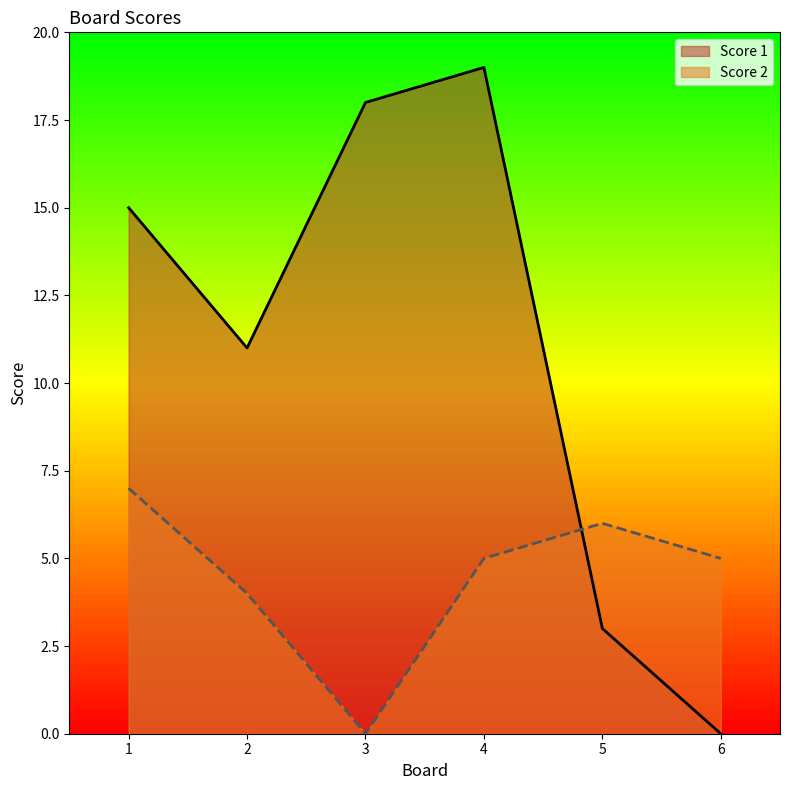

Reading left to right, extract all data points from this chart.

Score 1: 1=15	2=11	3=18	4=19	5=3	6=0
Score 2: 1=7	2=4	3=0	4=5	5=6	6=5